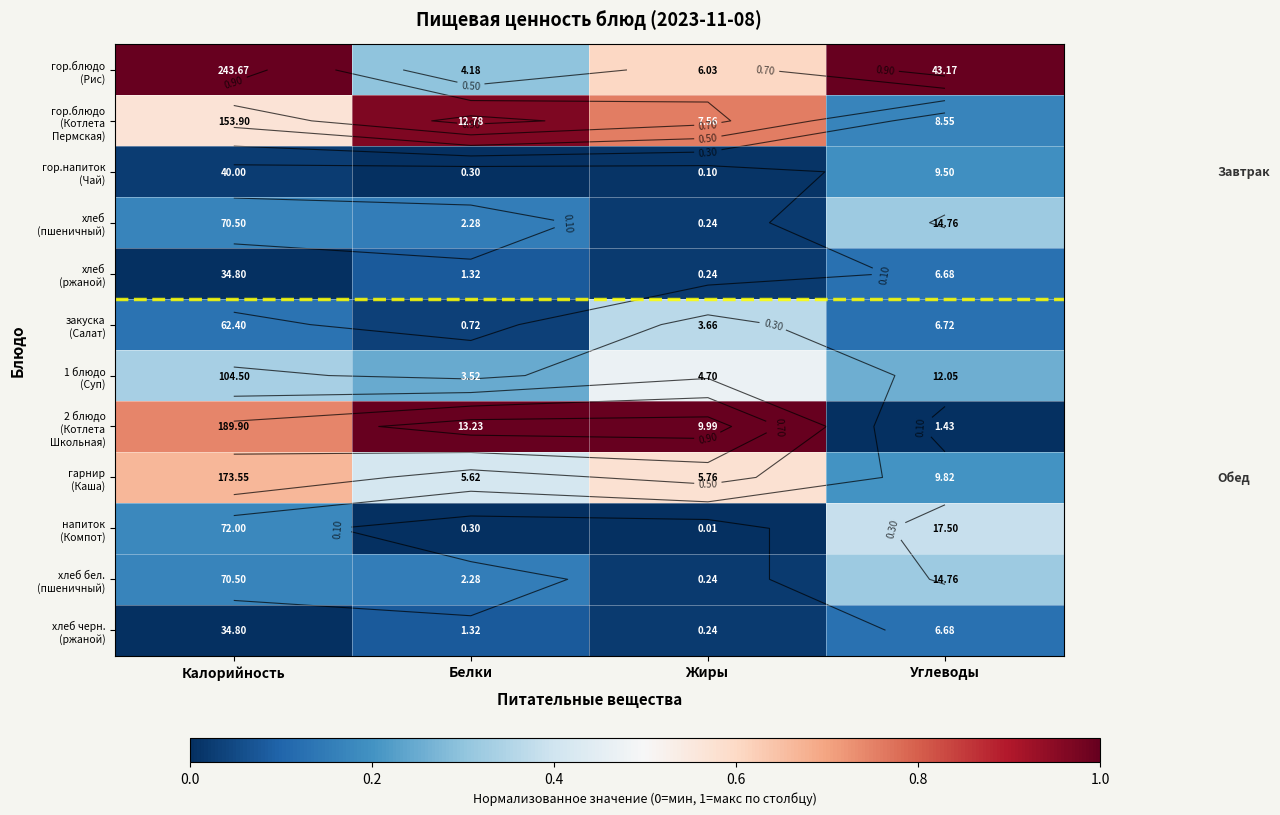

What value does the 1 блюдо (Суп) series have at Белки?

0.2